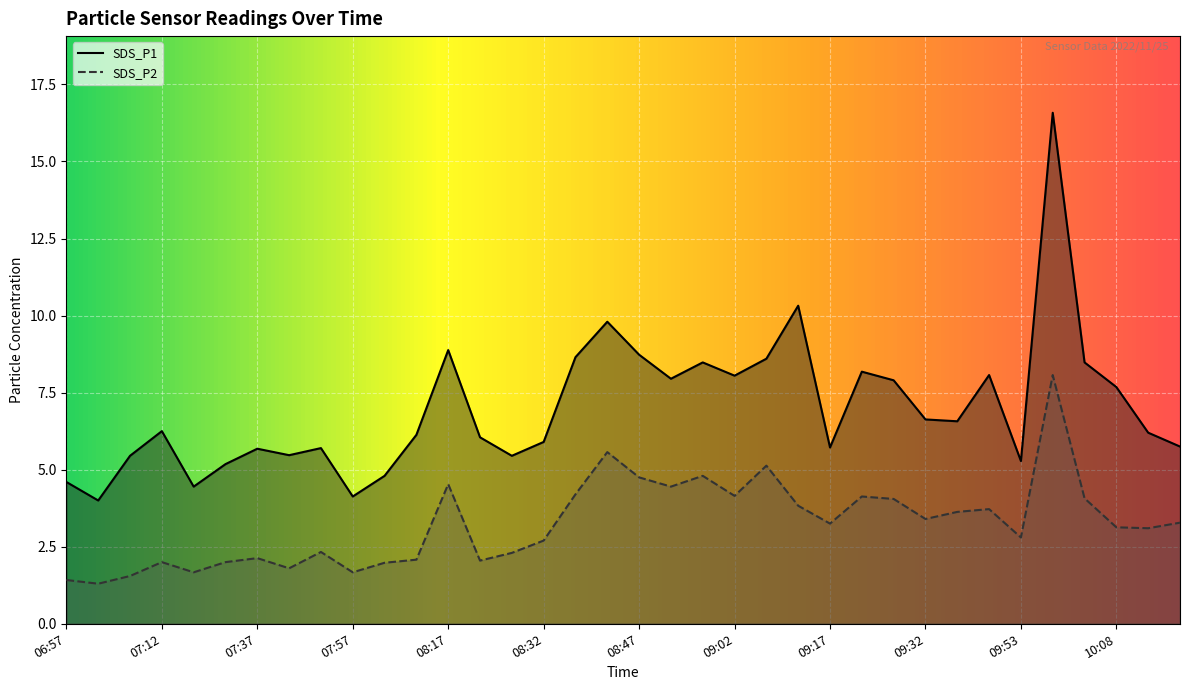

At which label is SDS_P2 closest to 4?

09:27